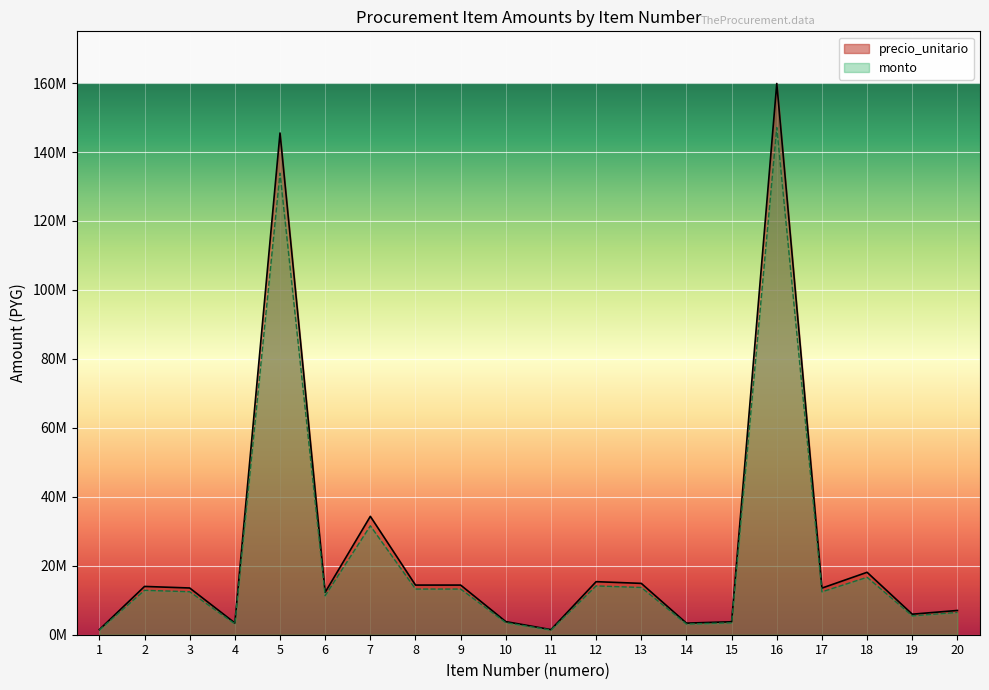

How many distinct data groups are displayed?

2